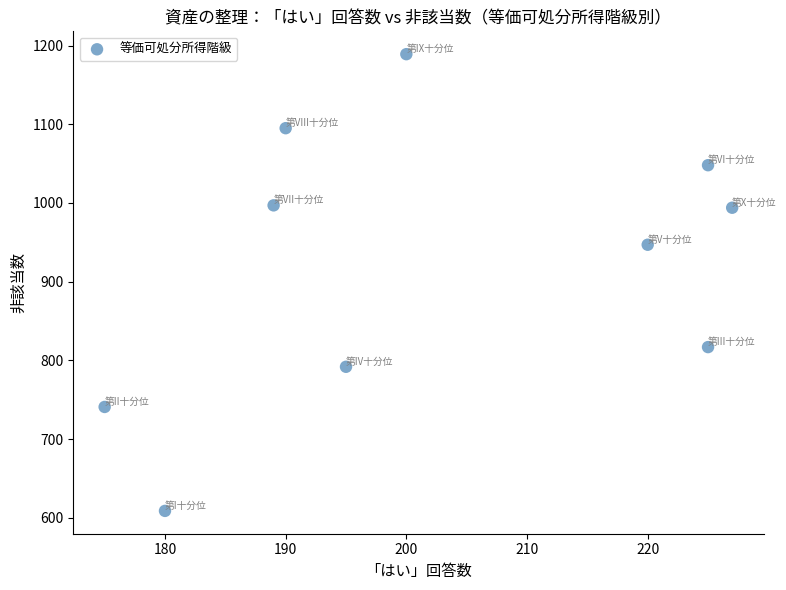

What Y value in the scatter plot is closest to 899?

947